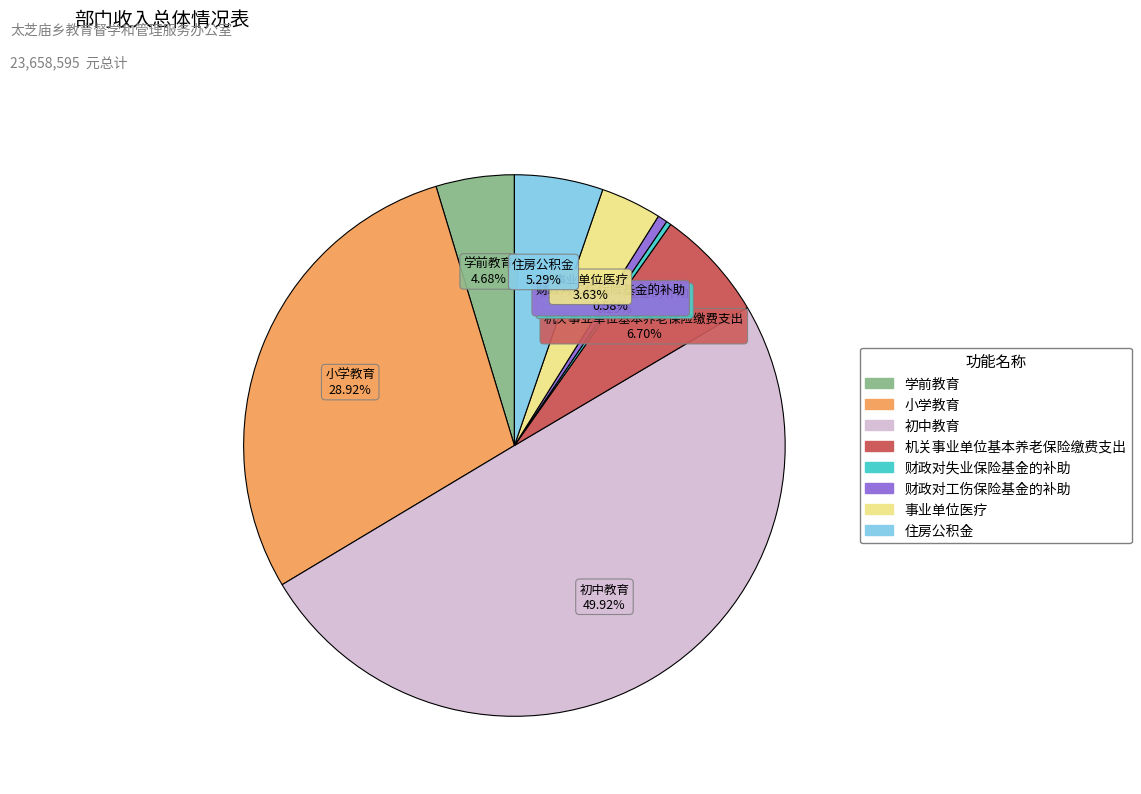

True or false: 小学教育 accounts for 29% of the total.

True